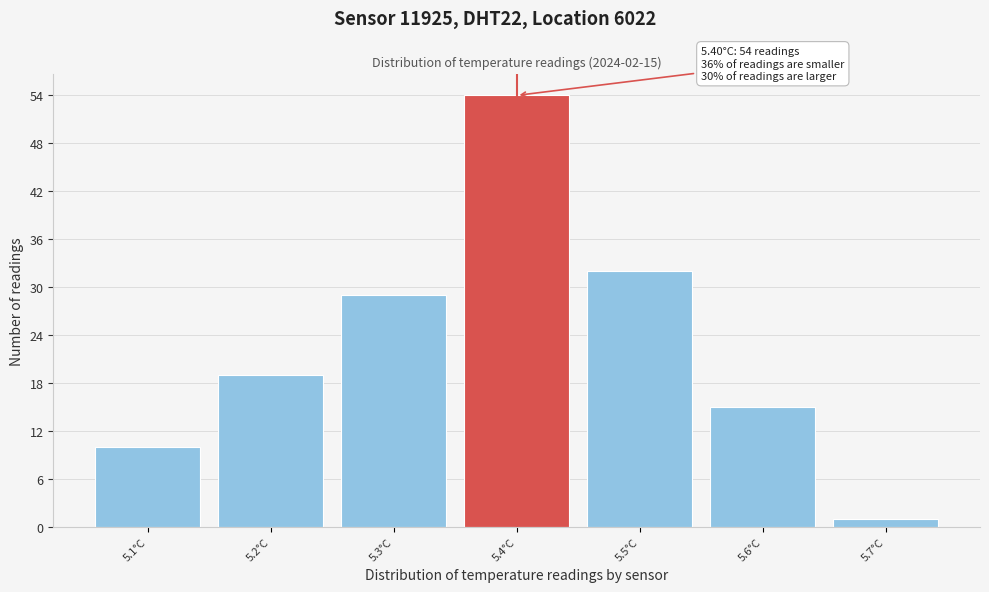

Over which range of the x-axis is the bar tallest?

5.35 to 5.45